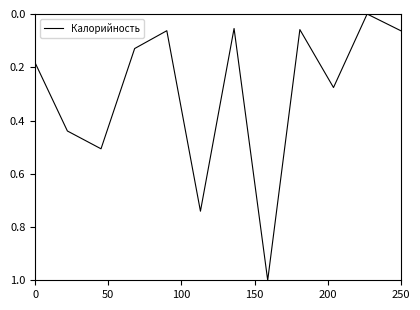

What is the maximum value shown in the chart?

1.0